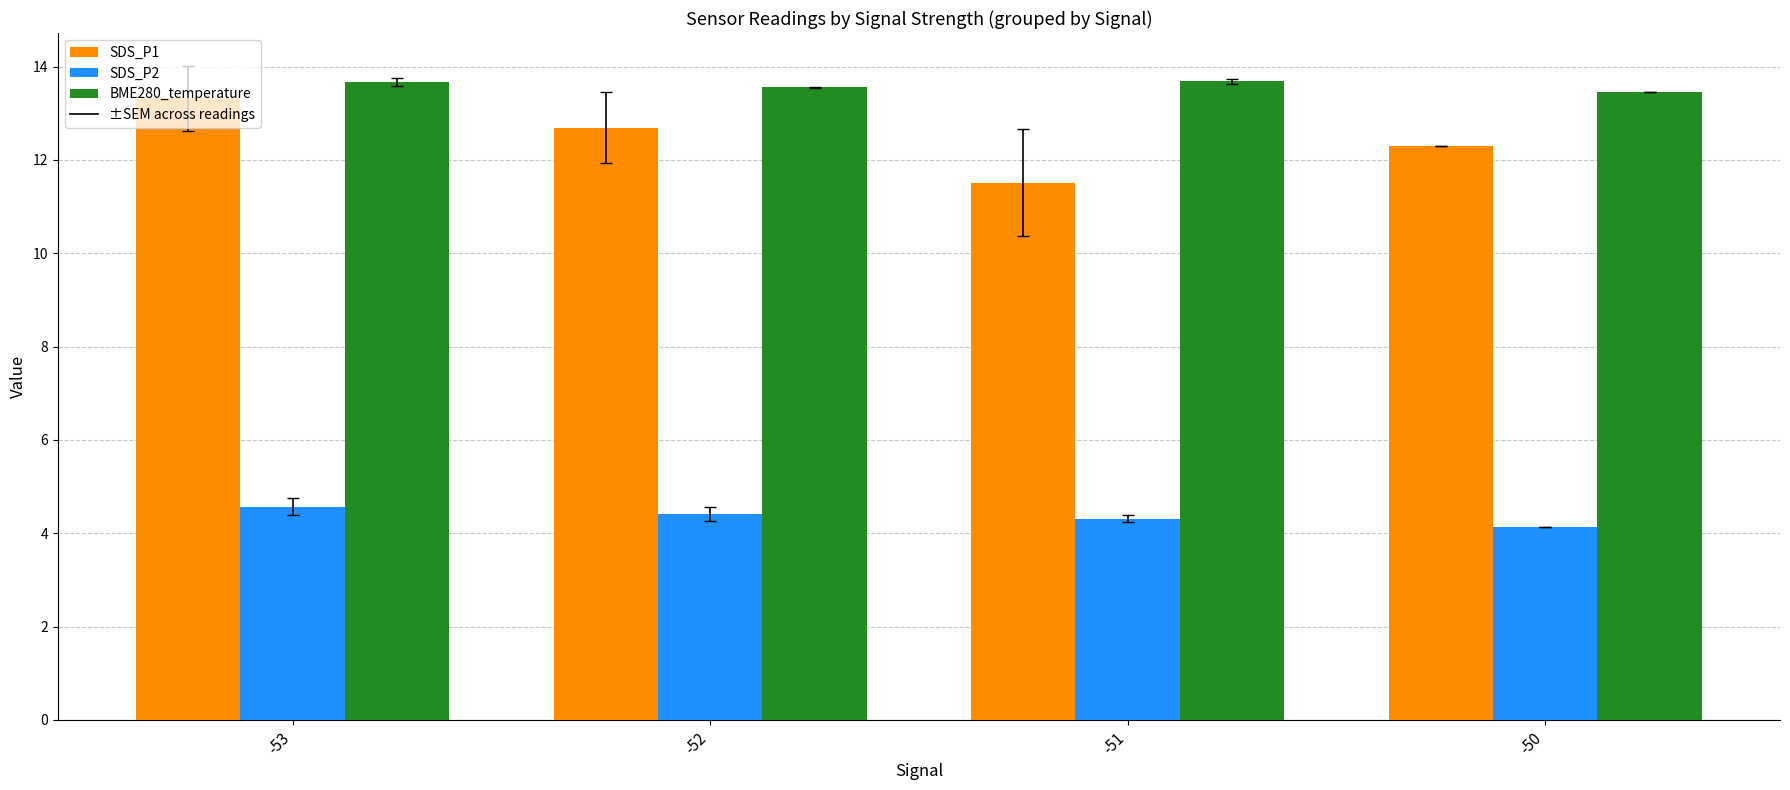

Which series has the largest range (max minus min)?

SDS_P1